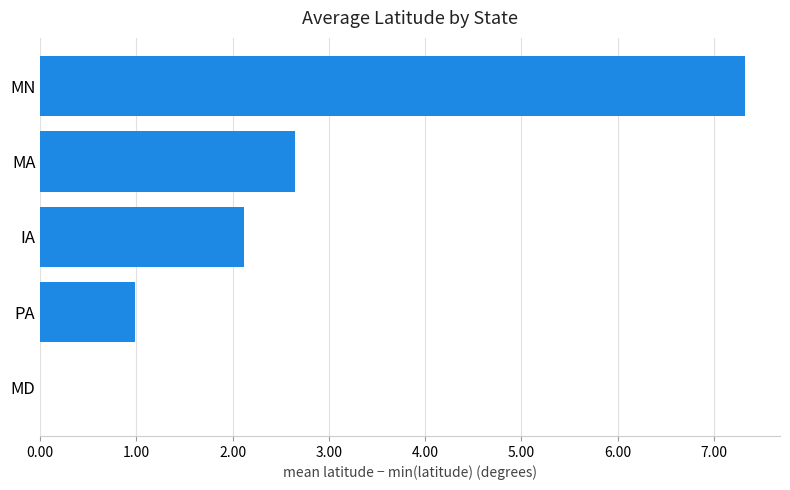

What is the sum of all values?

13.1